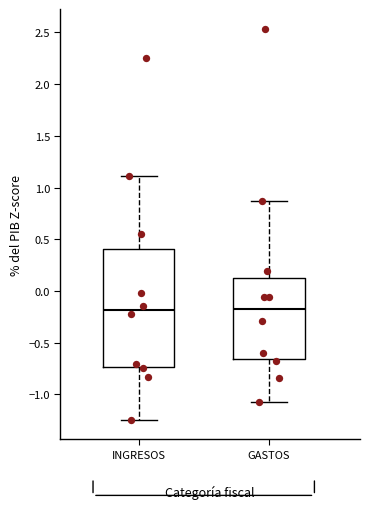

Where is the lower edge of the box for GASTOS on the y-axis? The values are not printed on the chart, so give them approximately, as read against the axis.

-0.65